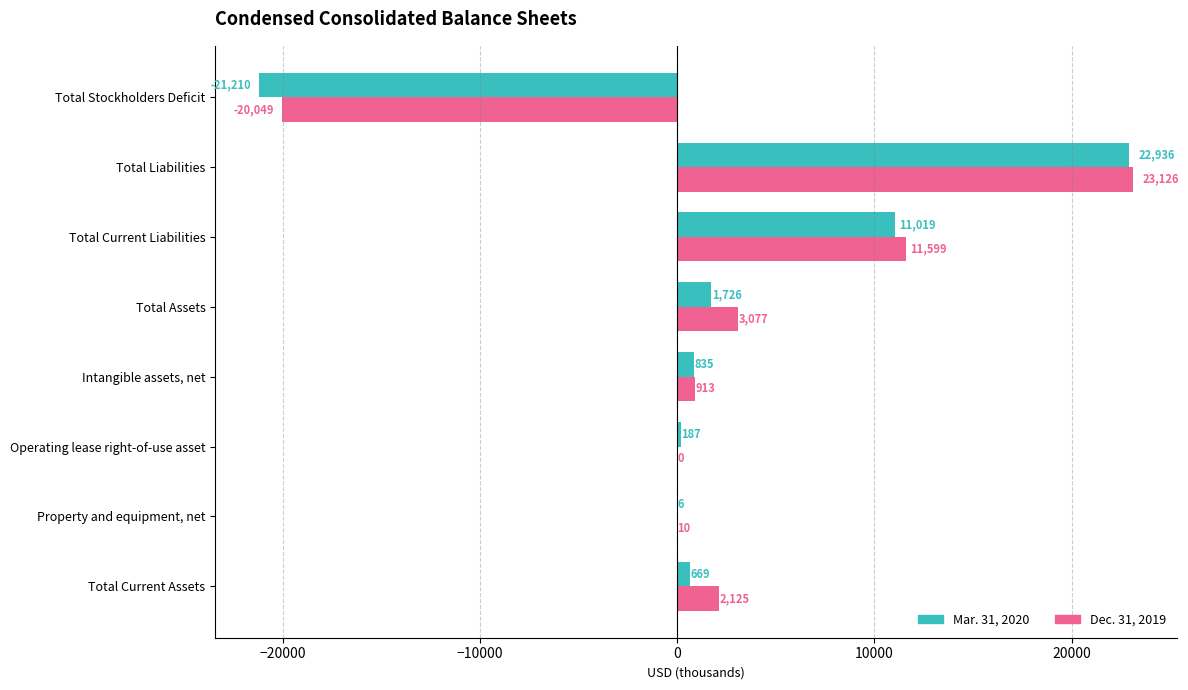

What value does the Mar. 31, 2020 series have at Total Current Assets, to the nearest 100?

700